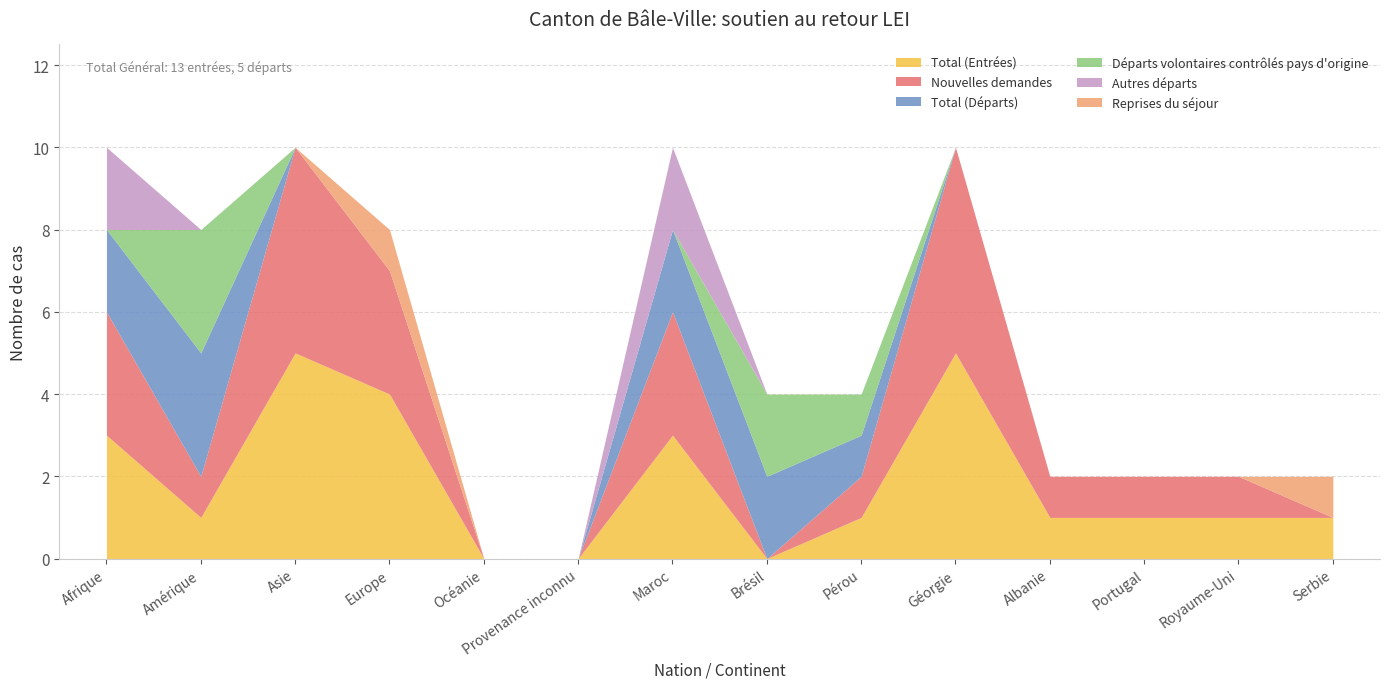

How many data points in Total (Entrées) are above 1?

5